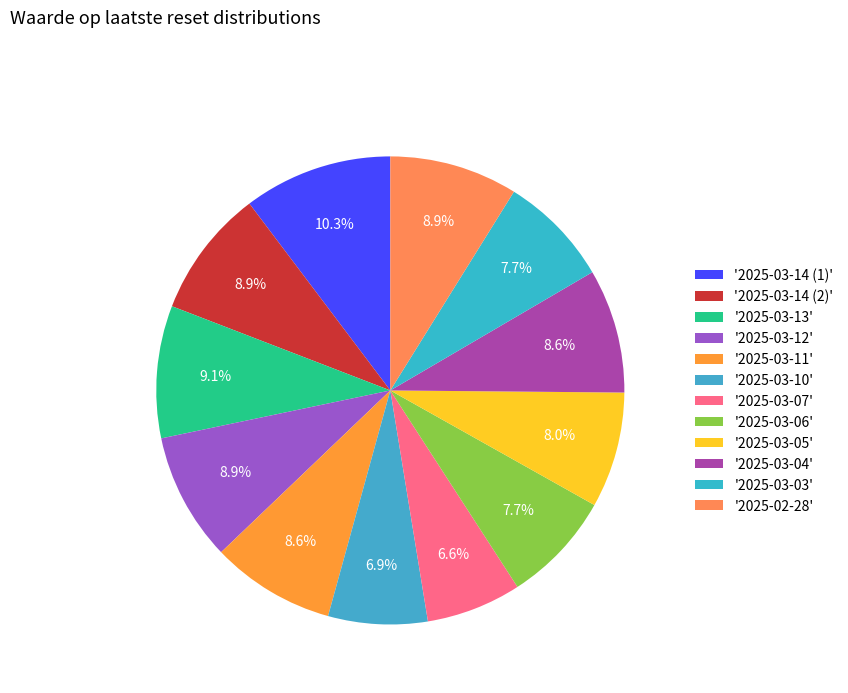

How many segments does this pie chart have?

12